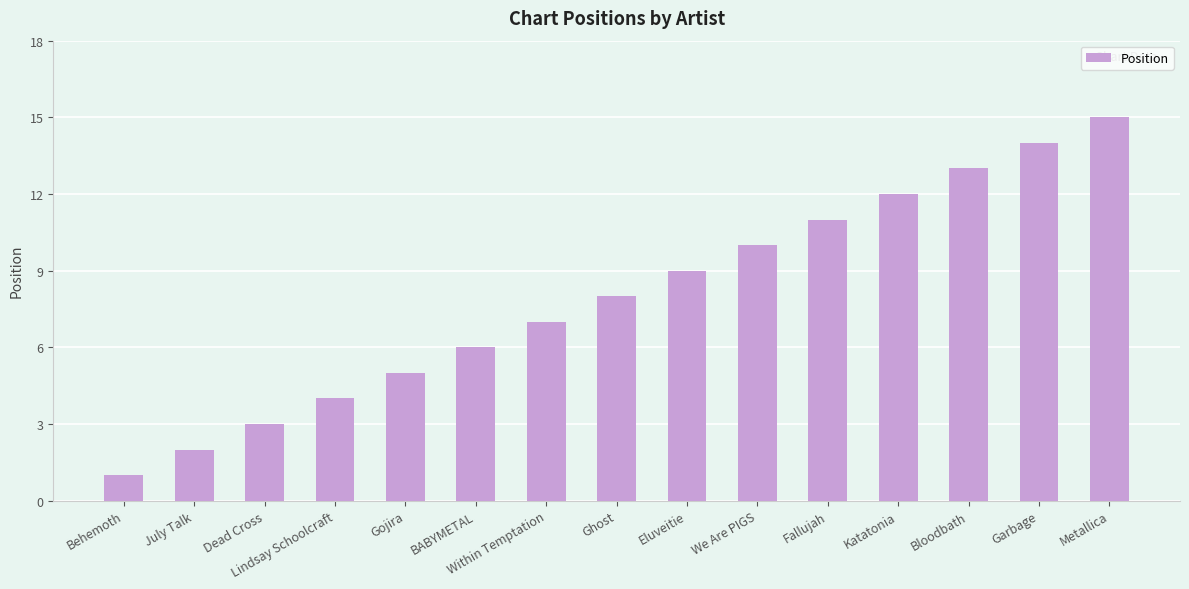

What is the difference between the second highest and minimum values?

13